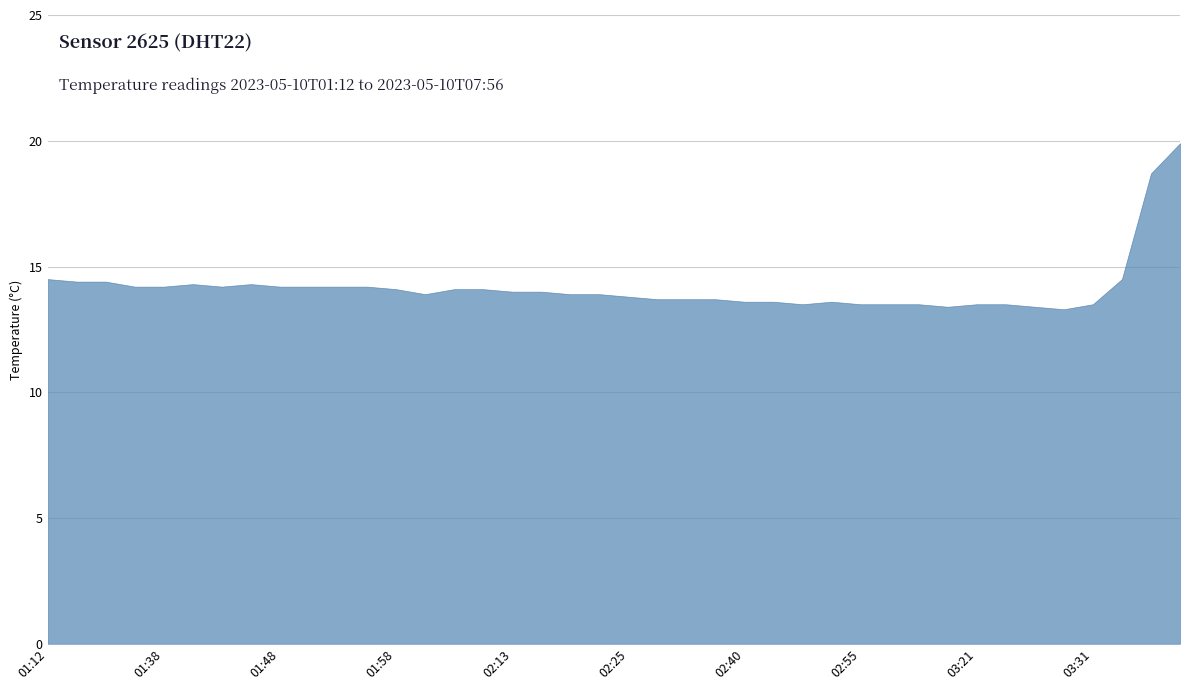

Where is the first local minimum?

01:43